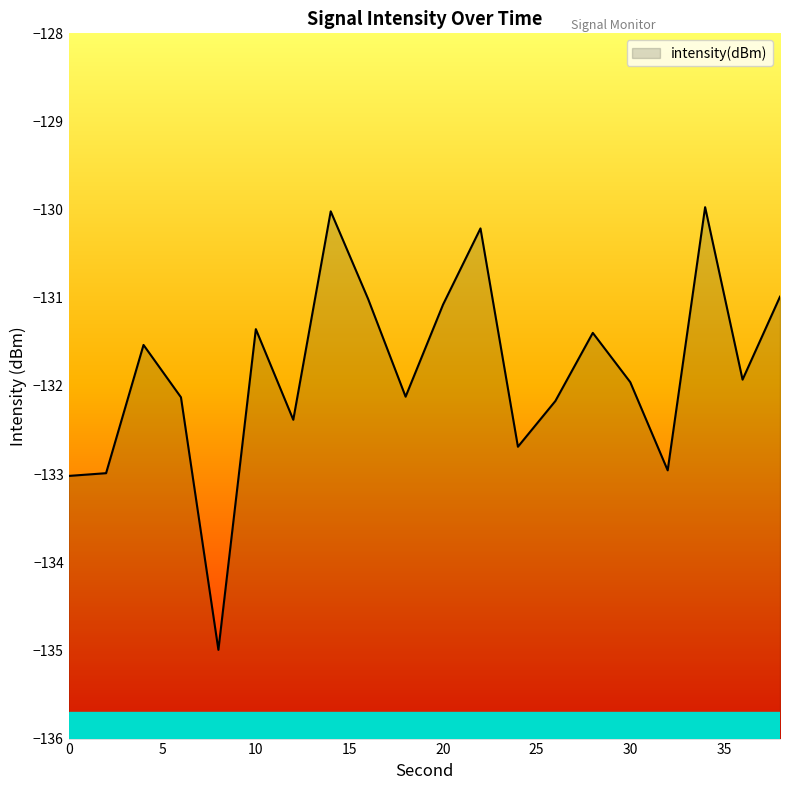

Rank the categories by value from lowest to highest.

8, 0, 2, 32, 24, 12, 26, 6, 18, 30, 36, 4, 28, 10, 20, 16, 38, 22, 14, 34